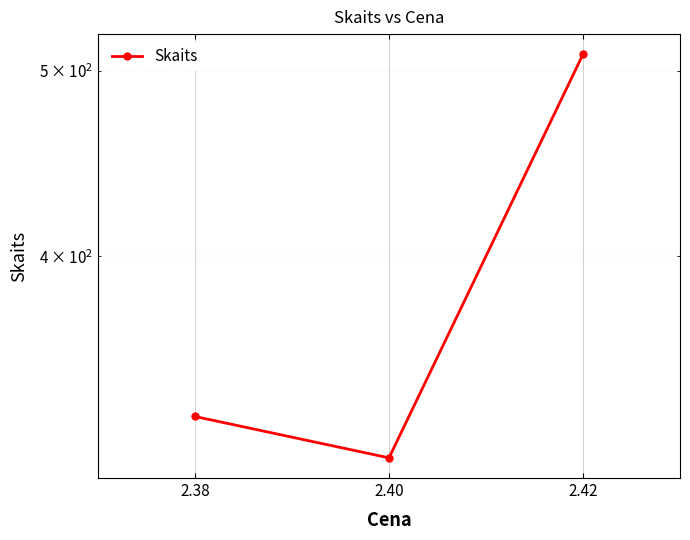

Is it true that the value at 2.42 is 143?

False